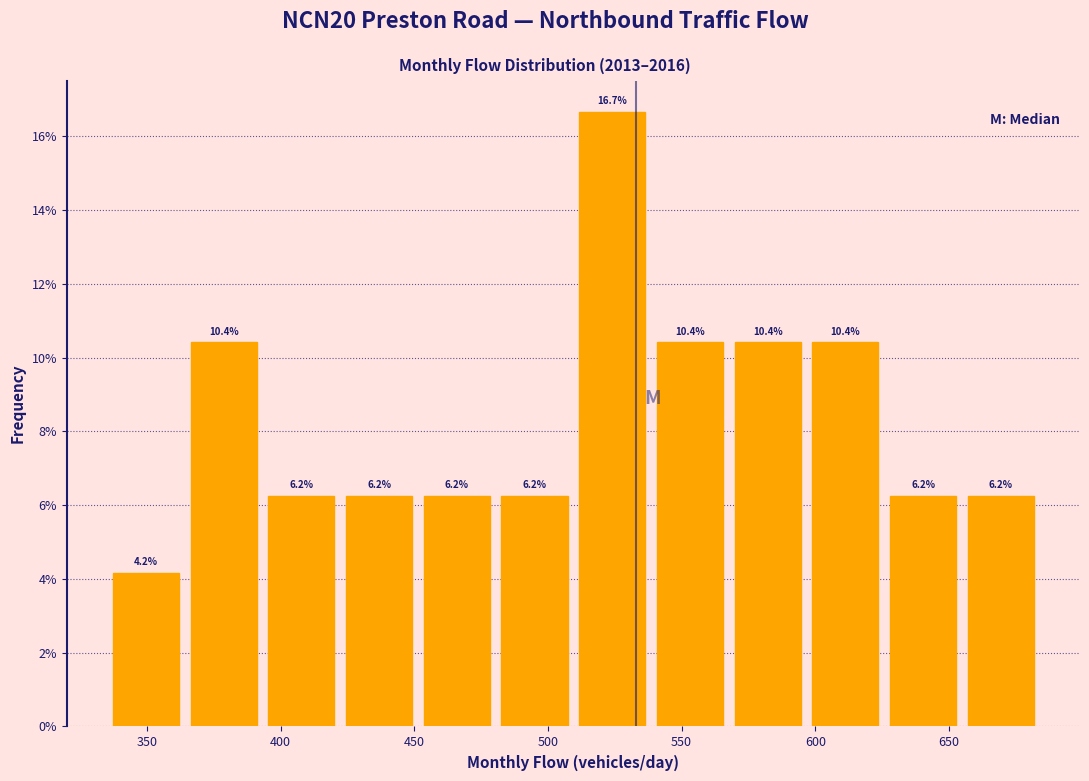

Over which range of the x-axis is the bar tallest?

510 to 540